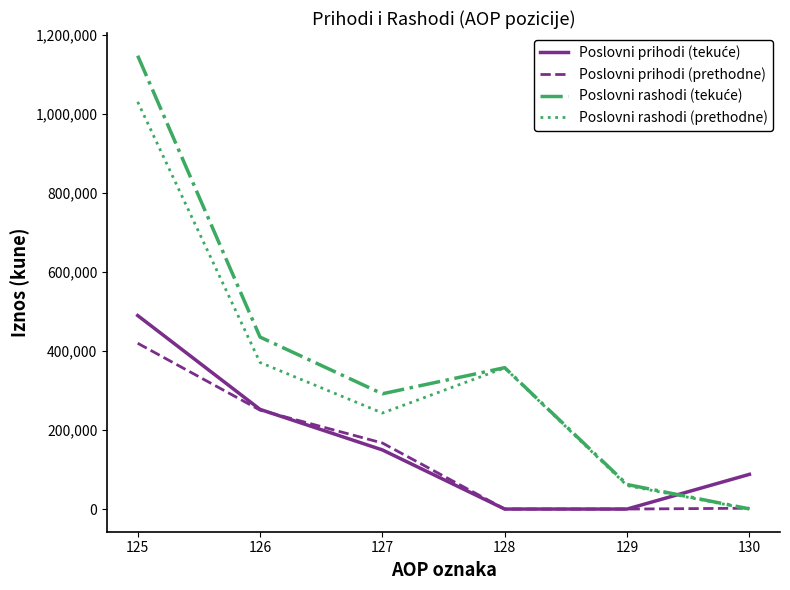

At which category is the sum across all series the highest?

125